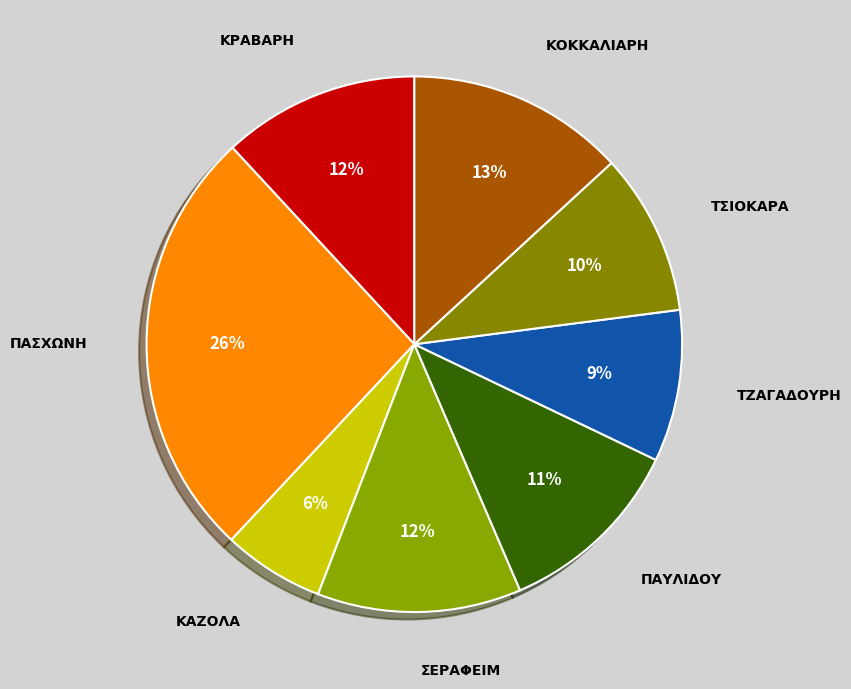

To the nearest percent, what percentage of the pie is ΚΡΑΒΑΡΗ?

12%